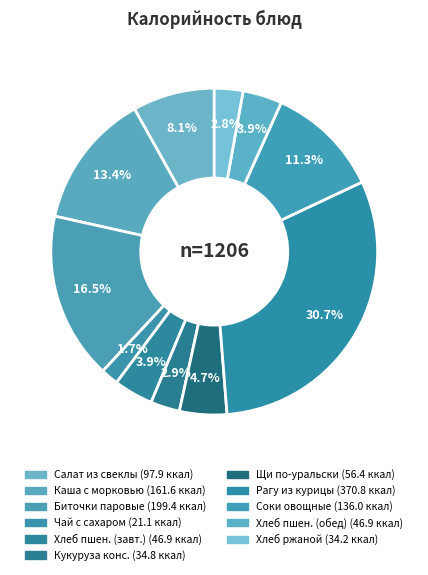

How many slices are in this pie chart?

11